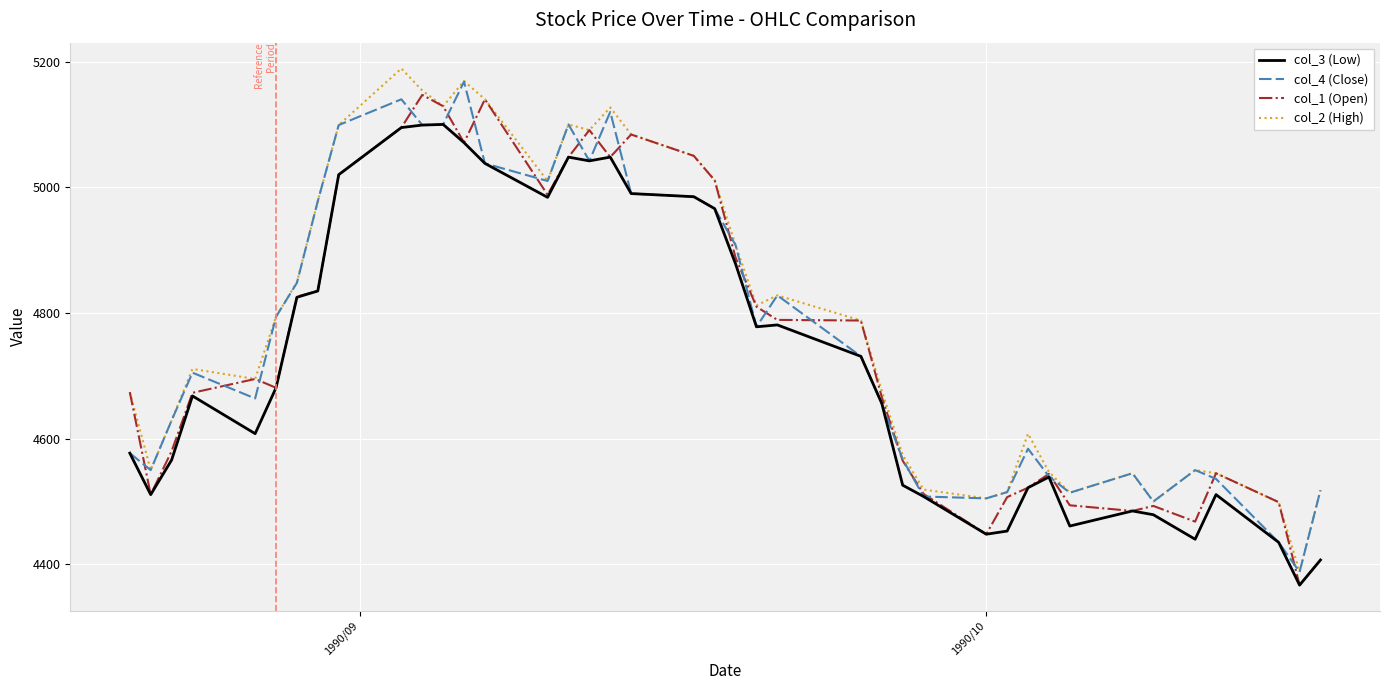

Which series has the largest total across all categories?

col_2 (High)